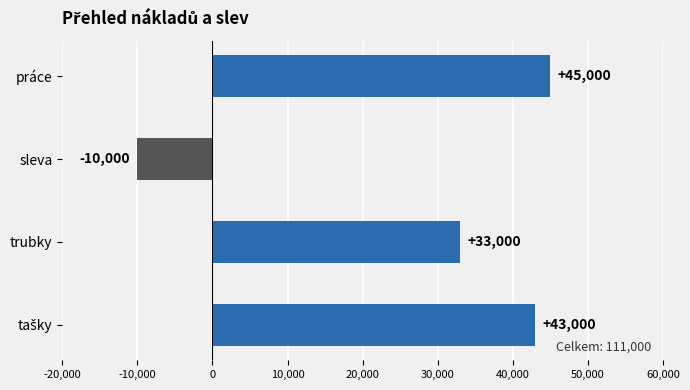

How many bars are there in total?

4